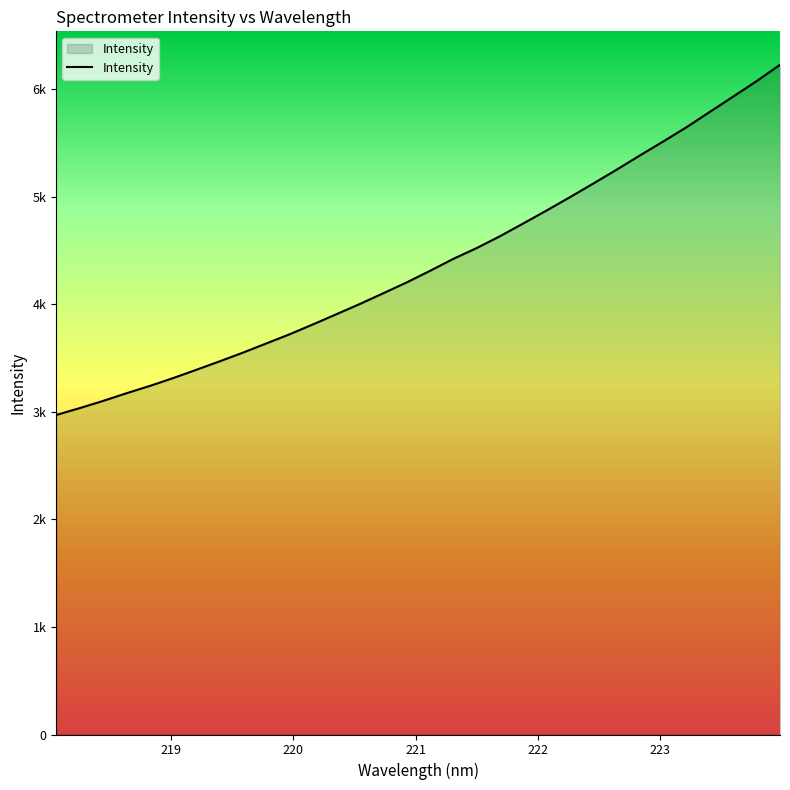

Does the chart display data point markers on the line(s)?

No